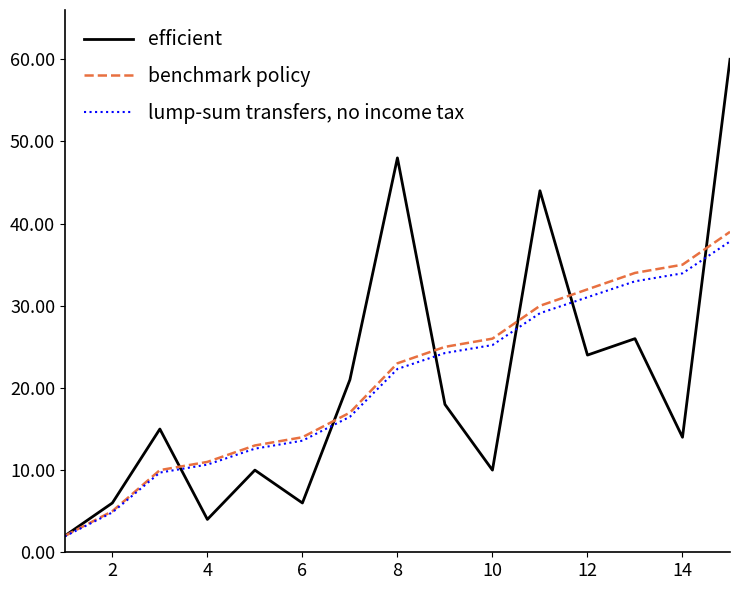

List the series in order of their overall mean, lowest first.

lump-sum transfers, no income tax, efficient, benchmark policy